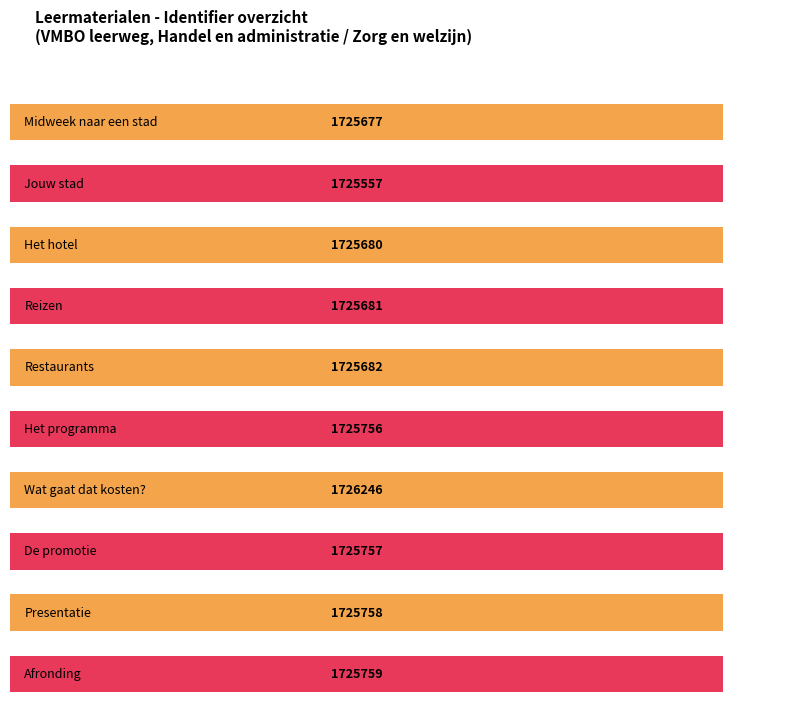

What is the label of the 5th bar from the left?

Restaurants